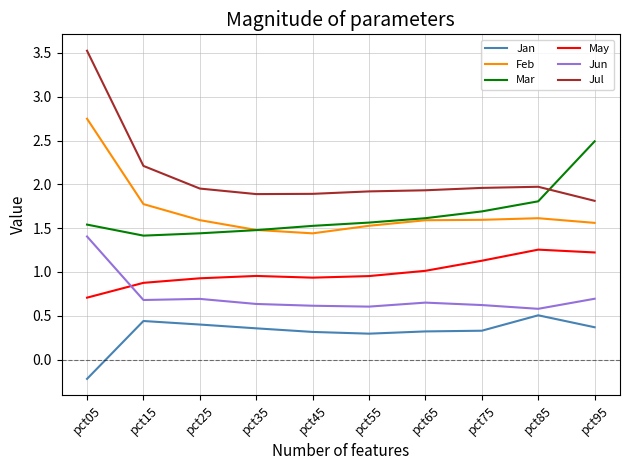

Count the number of categories in the chart.

10